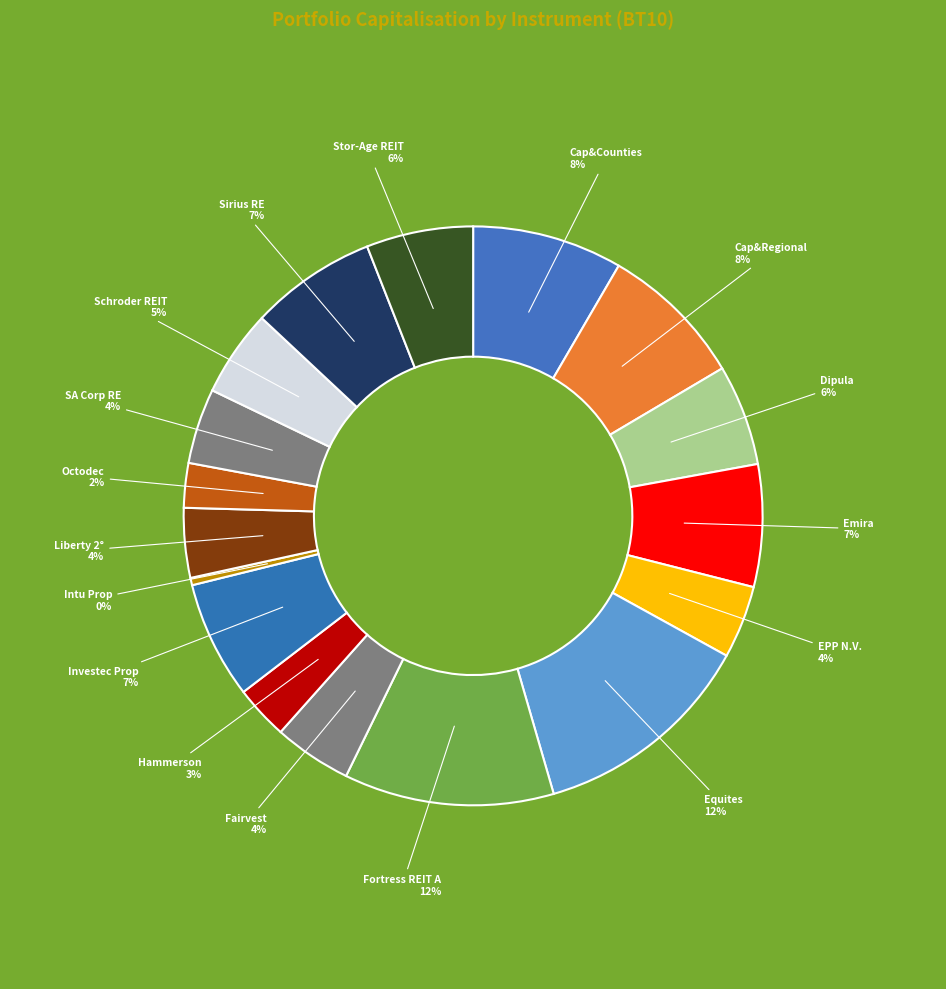

How many segments does this pie chart have?

17